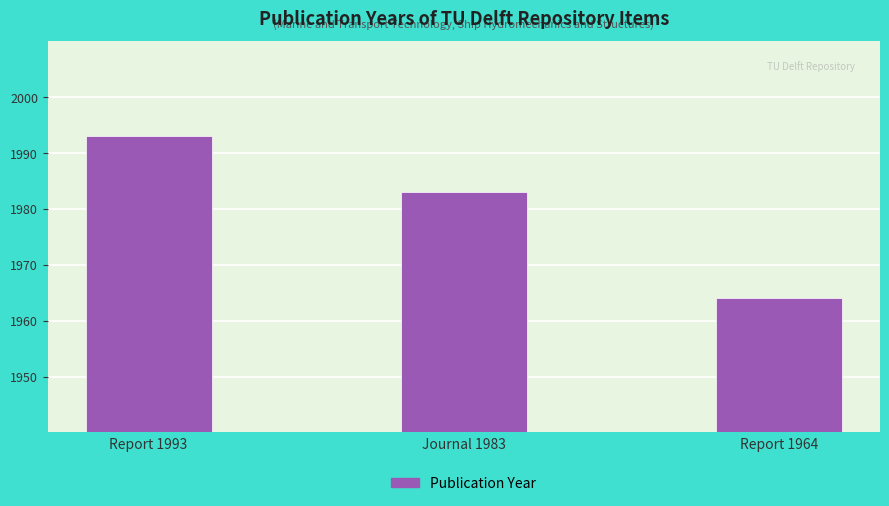

How many values are below 1983?

1